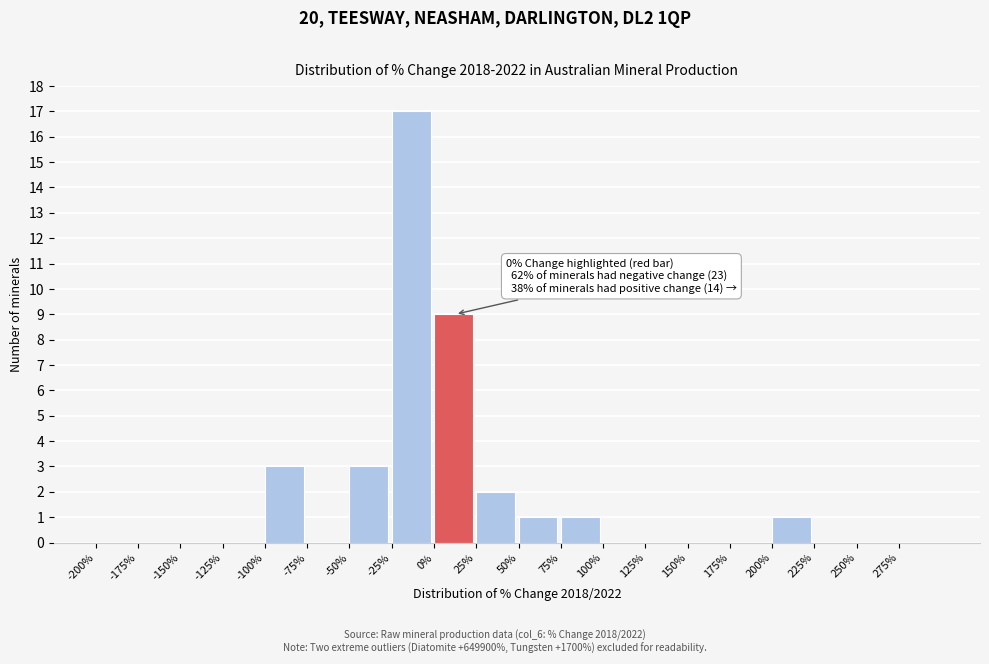

Over which range of the x-axis is the bar tallest?

-25 to 0